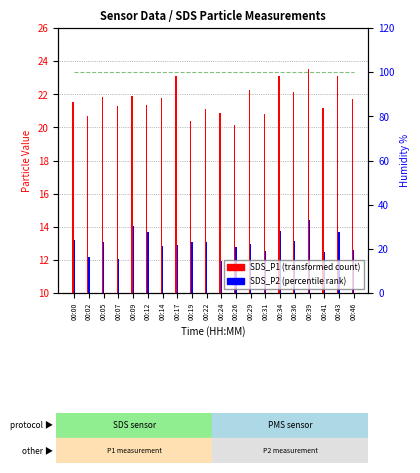

What is the difference between the SDS_P2 values at 00:22 and 00:02?

0.9